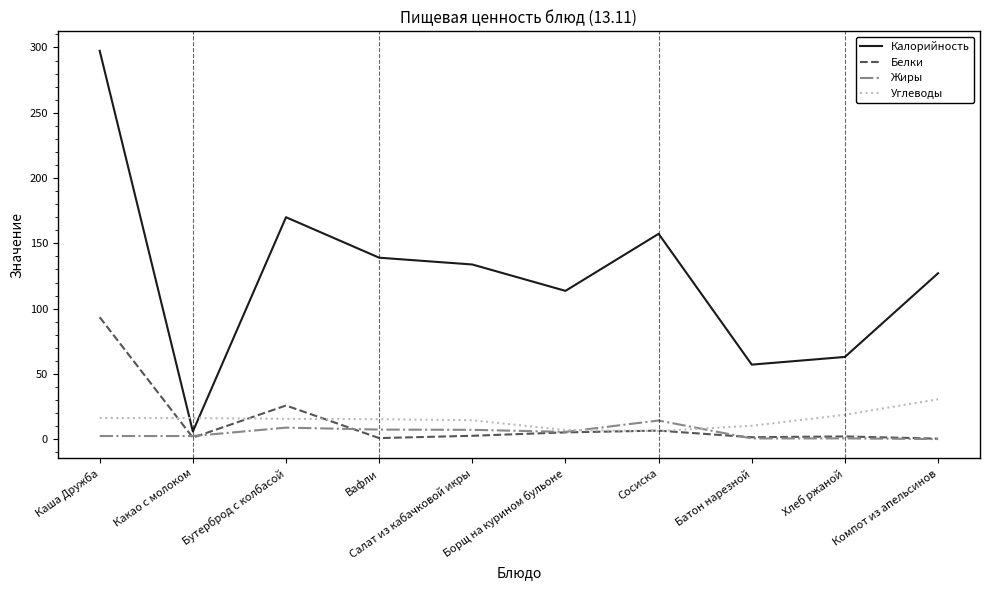

How many lines are shown in the chart?

4